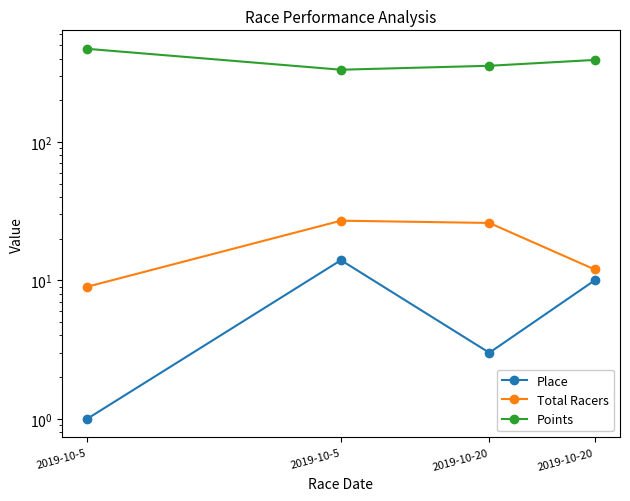

Reading left to right, list all the values displayed in this chart.

Place: 2019-10-5=1.0	2019-10-5=14.0	2019-10-20=3.0	2019-10-20=10.0
Total Racers: 2019-10-5=9.0	2019-10-5=27.0	2019-10-20=26.0	2019-10-20=12.0
Points: 2019-10-5=471.2	2019-10-5=332.9	2019-10-20=355.4	2019-10-20=391.6